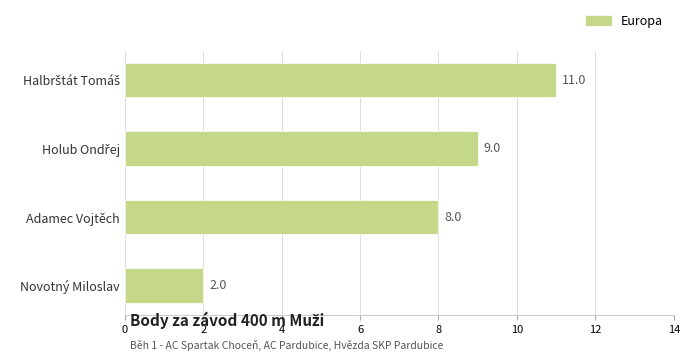

Are the bars horizontal?

Yes